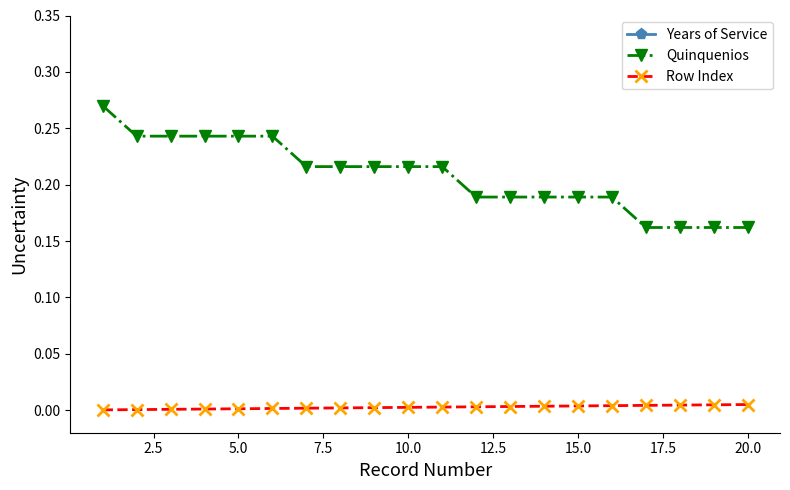

True or false: Quinquenios and Row Index cross at least once.

False